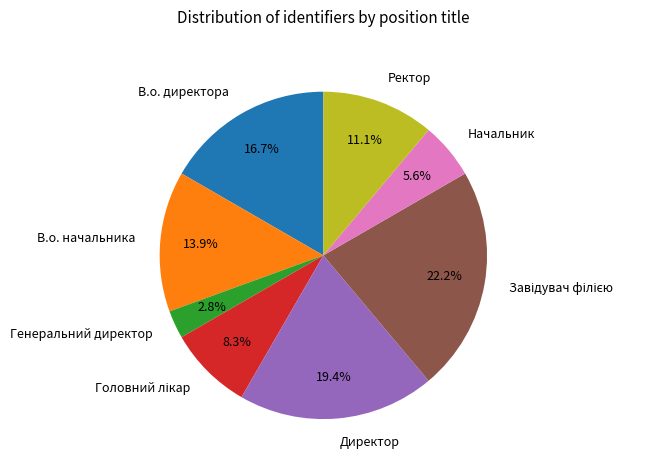

What percentage is the В.о. начальника slice, to the nearest percent?

14%